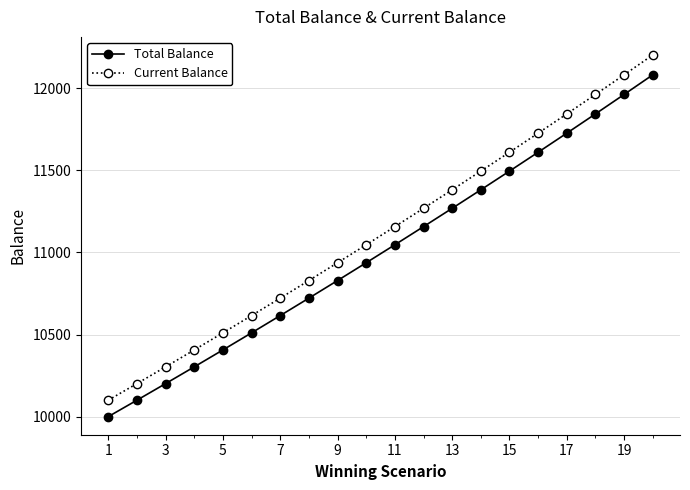

True or false: Total Balance and Current Balance intersect in this chart.

False